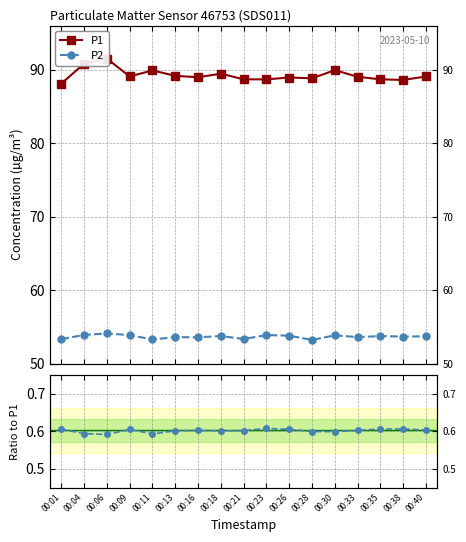

Reading left to right, what are all the values shown in this chart?

P1: 88.1	90.8	91.5	89.1	89.9	89.2	89.0	89.5	88.7	88.7	88.9	88.8	89.9	89.0	88.7	88.6	89.1
P2: 53.3	53.9	54.1	53.9	53.3	53.6	53.6	53.8	53.4	53.9	53.8	53.2	53.9	53.6	53.8	53.7	53.7
P2/P1: 0.6	0.6	0.6	0.6	0.6	0.6	0.6	0.6	0.6	0.6	0.6	0.6	0.6	0.6	0.6	0.6	0.6